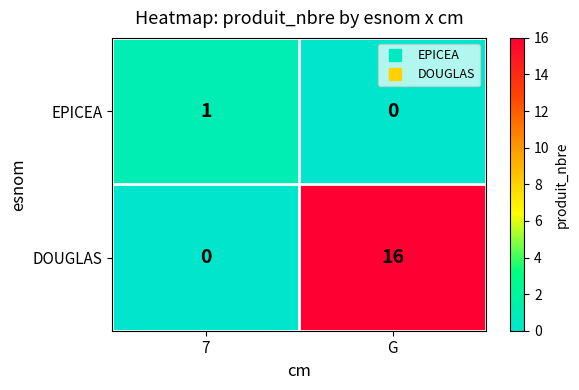

What is the total value across all series at G?

16